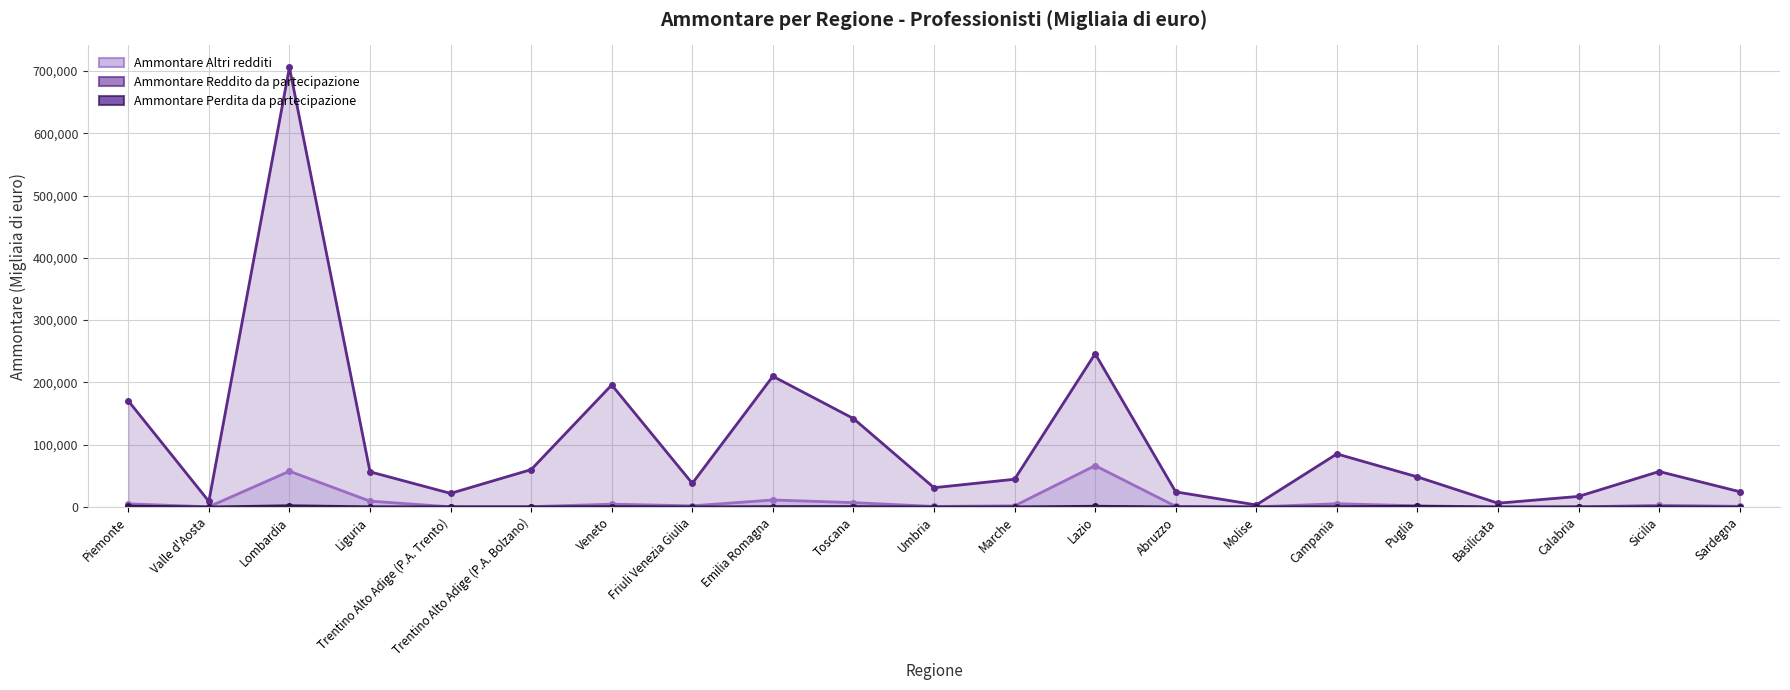

Reading right to left, list all the values displayed in this chart.

Ammontare Altri redditi: Sardegna=1089	Sicilia=2796	Calabria=100	Basilicata=10	Puglia=1857	Campania=5238	Molise=166	Abruzzo=1036	Lazio=66388	Marche=1851	Umbria=910	Toscana=6986	Emilia Romagna=11271	Friuli Venezia Giulia=1840	Veneto=4501	Trentino Alto Adige (P.A. Bolzano)=565	Trentino Alto Adige (P.A. Trento)=269	Liguria=9414	Lombardia=57431	Valle d'Aosta=356	Piemonte=5053
Ammontare Reddito da partecipazione: Sardegna=24532	Sicilia=56957	Calabria=16982	Basilicata=6087	Puglia=48276	Campania=85198	Molise=3292	Abruzzo=24252	Lazio=246011	Marche=44533	Umbria=30960	Toscana=141994	Emilia Romagna=209853	Friuli Venezia Giulia=37923	Veneto=195924	Trentino Alto Adige (P.A. Bolzano)=60021	Trentino Alto Adige (P.A. Trento)=21838	Liguria=56492	Lombardia=705715	Valle d'Aosta=9052	Piemonte=170439
Ammontare Perdita da partecipazione: Sardegna=36	Sicilia=412	Calabria=152	Basilicata=17	Puglia=1162	Campania=481	Molise=22	Abruzzo=142	Lazio=1166	Marche=196	Umbria=62	Toscana=666	Emilia Romagna=555	Friuli Venezia Giulia=123	Veneto=593	Trentino Alto Adige (P.A. Bolzano)=103	Trentino Alto Adige (P.A. Trento)=247	Liguria=333	Lombardia=1968	Valle d'Aosta=7	Piemonte=1402